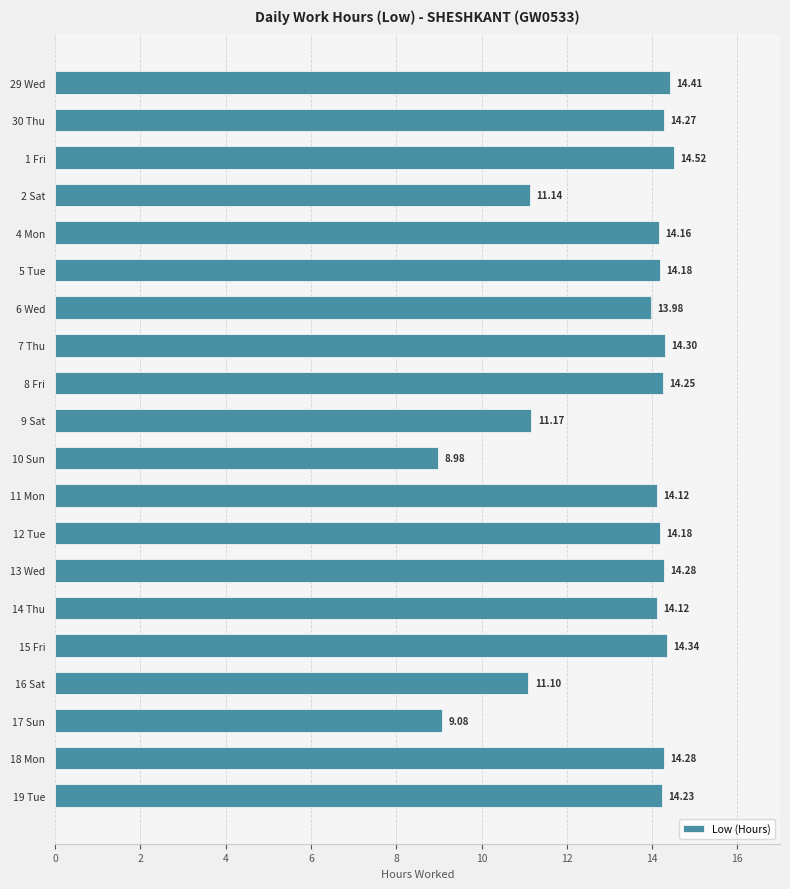

Between 9 Sat and 1 Fri, which is larger?

1 Fri